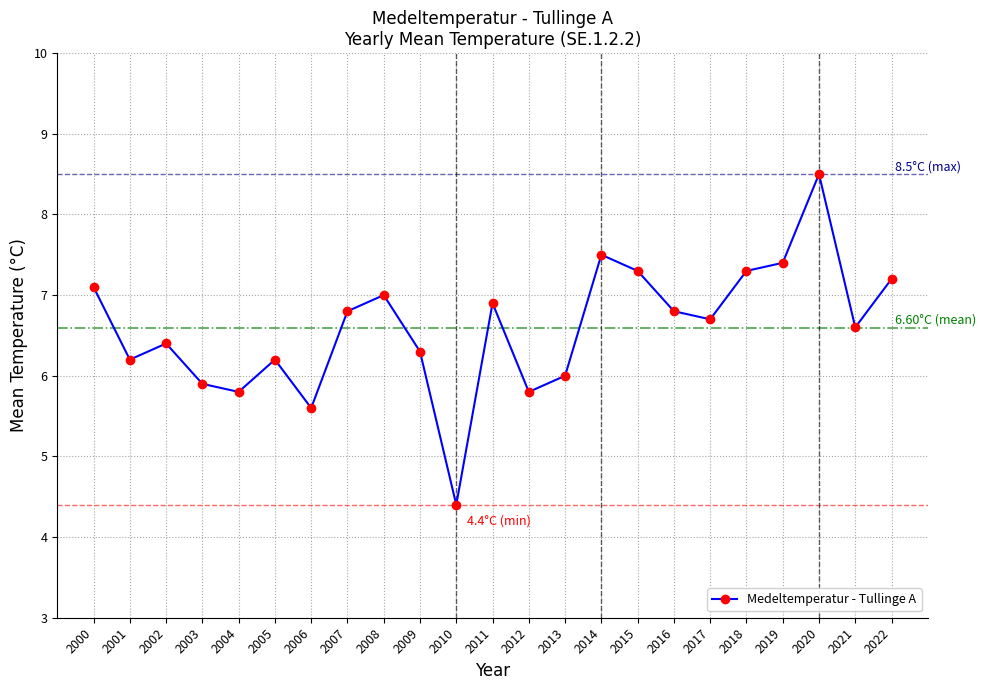

Reading left to right, extract all data points from this chart.

7.1	6.2	6.4	5.9	5.8	6.2	5.6	6.8	7.0	6.3	4.4	6.9	5.8	6.0	7.5	7.3	6.8	6.7	7.3	7.4	8.5	6.6	7.2